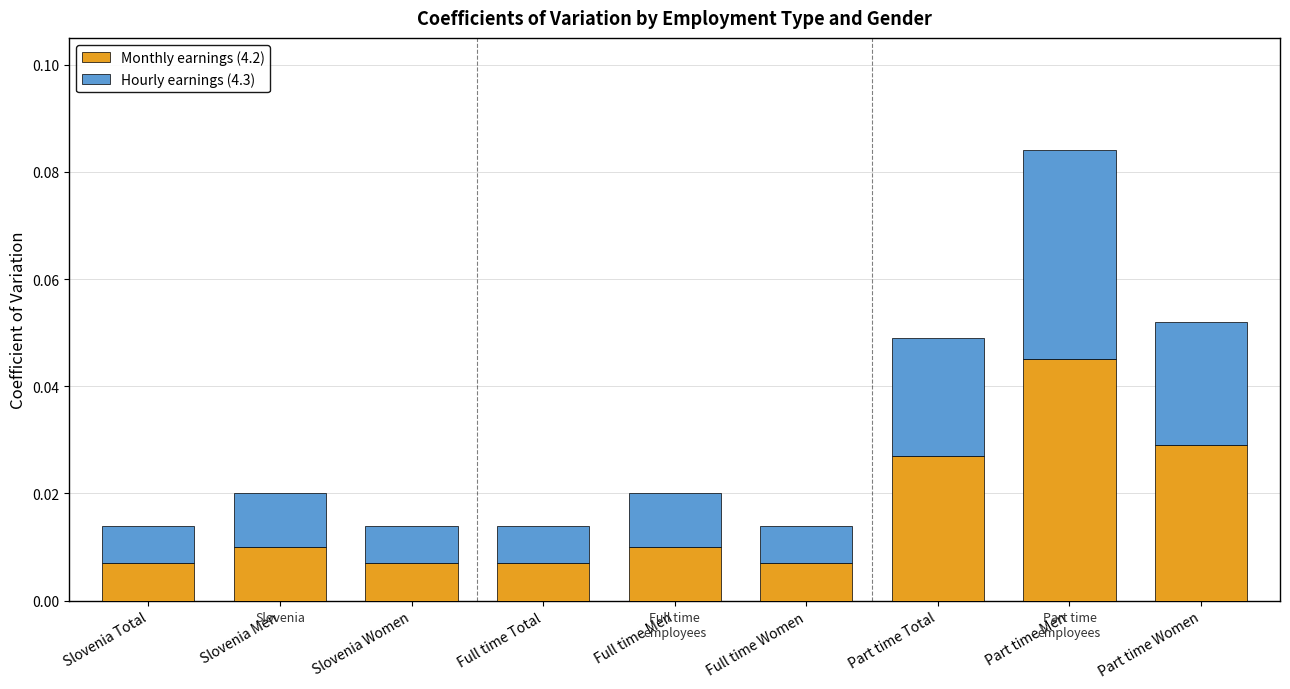

Is it true that Monthly earnings (4.2) equals 0.1 at Part time Women?

False